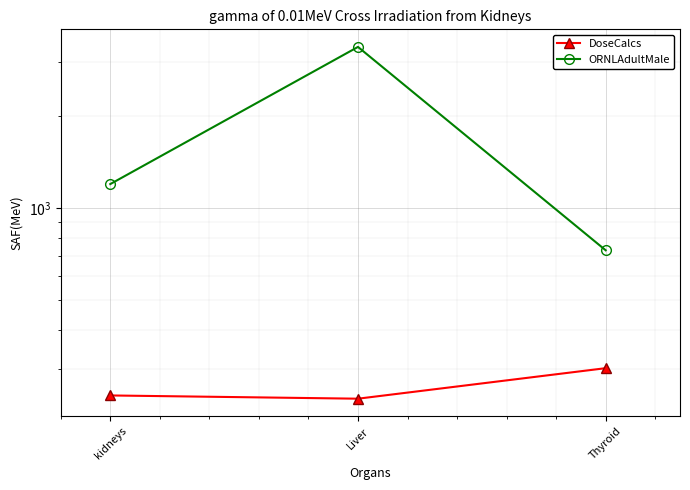

Rank the series by their average value, from lowest to highest.

DoseCalcs, ORNLAdultMale